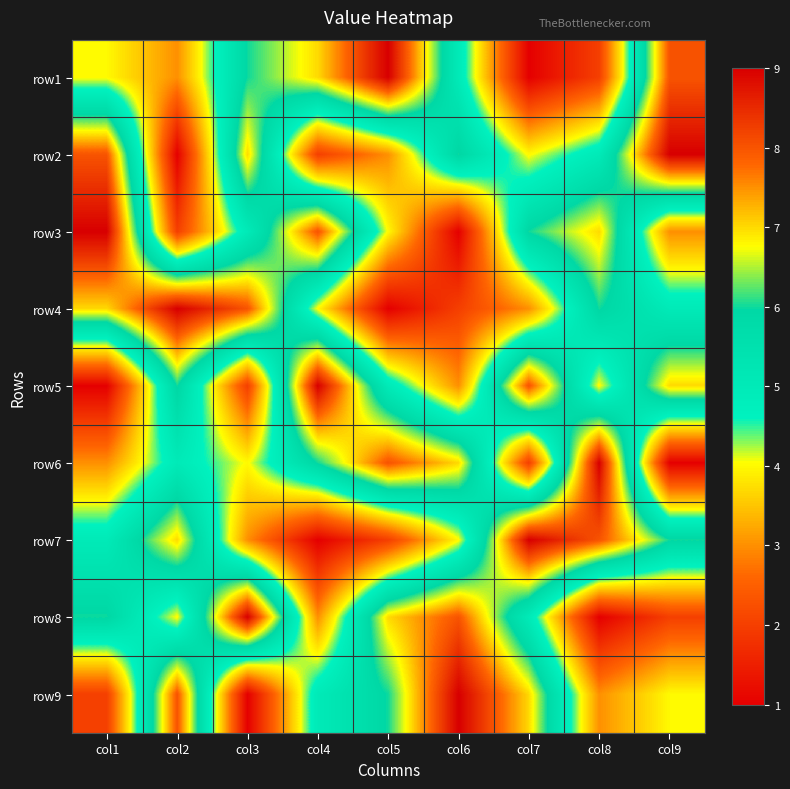

What is the spread (max minus min) of values at col7?

8